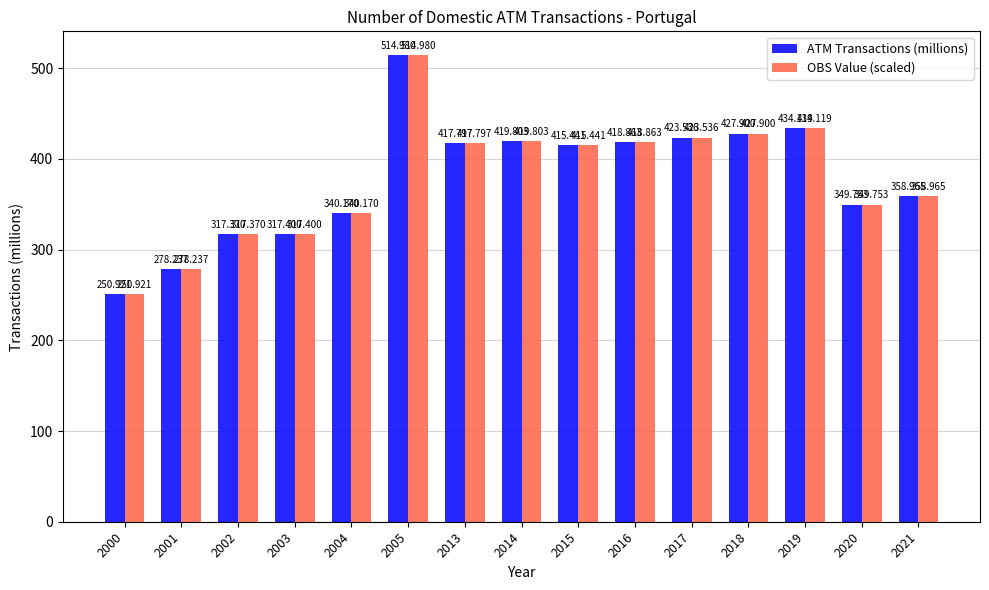

What is the smallest value displayed?

250.9